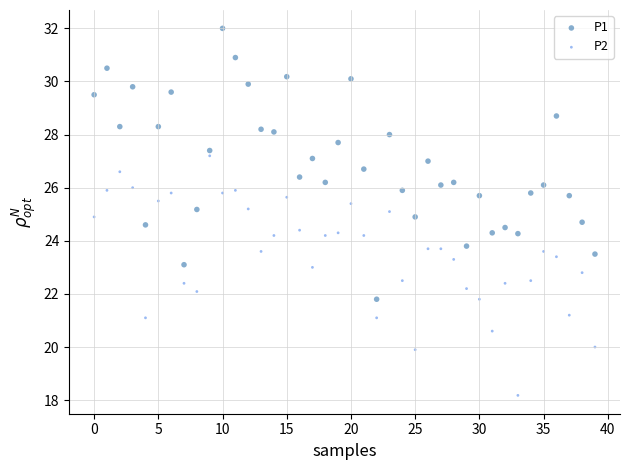

Across all data points, what is the range of Y values (max minus min)?

13.8